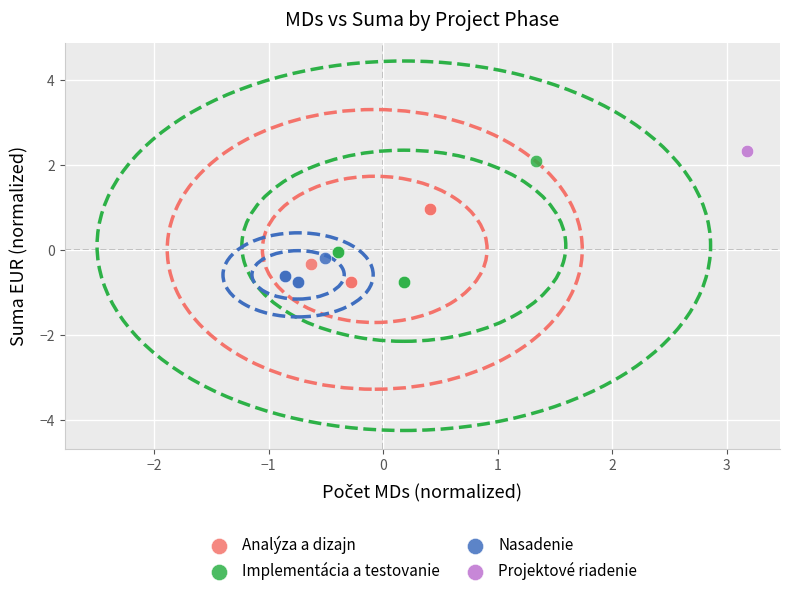

What are all the series names shown in the legend?

Analýza a dizajn, Implementácia a testovanie, Nasadenie, Projektové riadenie